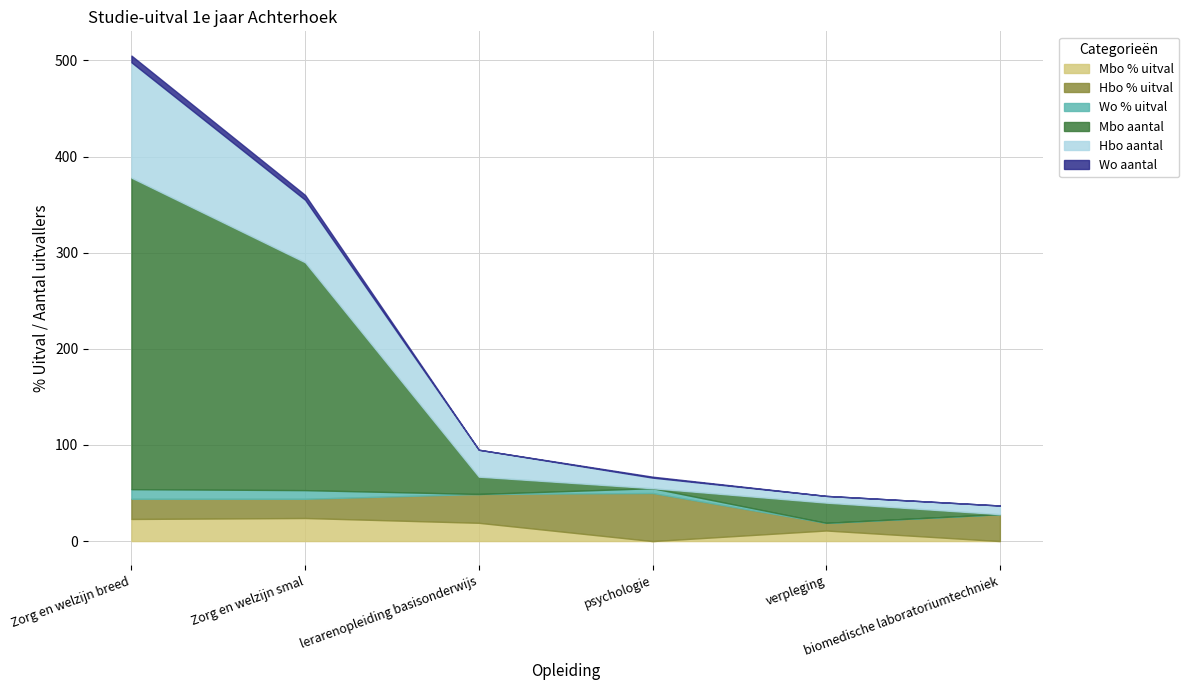

At which category does Hbo aantal reach its first local valley?

verpleging